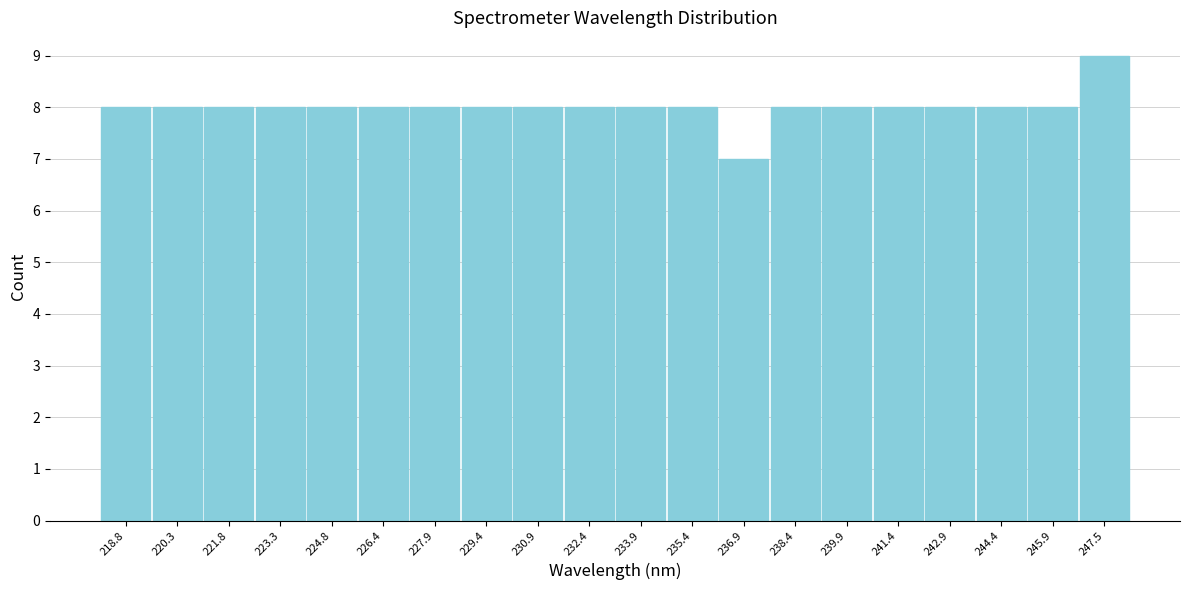

Reading left to right, transcribe all the data shown in this chart.

218.8=8	220.3=8	221.8=8	223.3=8	224.8=8	226.4=8	227.9=8	229.4=8	230.9=8	232.4=8	233.9=8	235.4=8	236.9=7	238.4=8	239.9=8	241.4=8	242.9=8	244.4=8	245.9=8	247.5=9